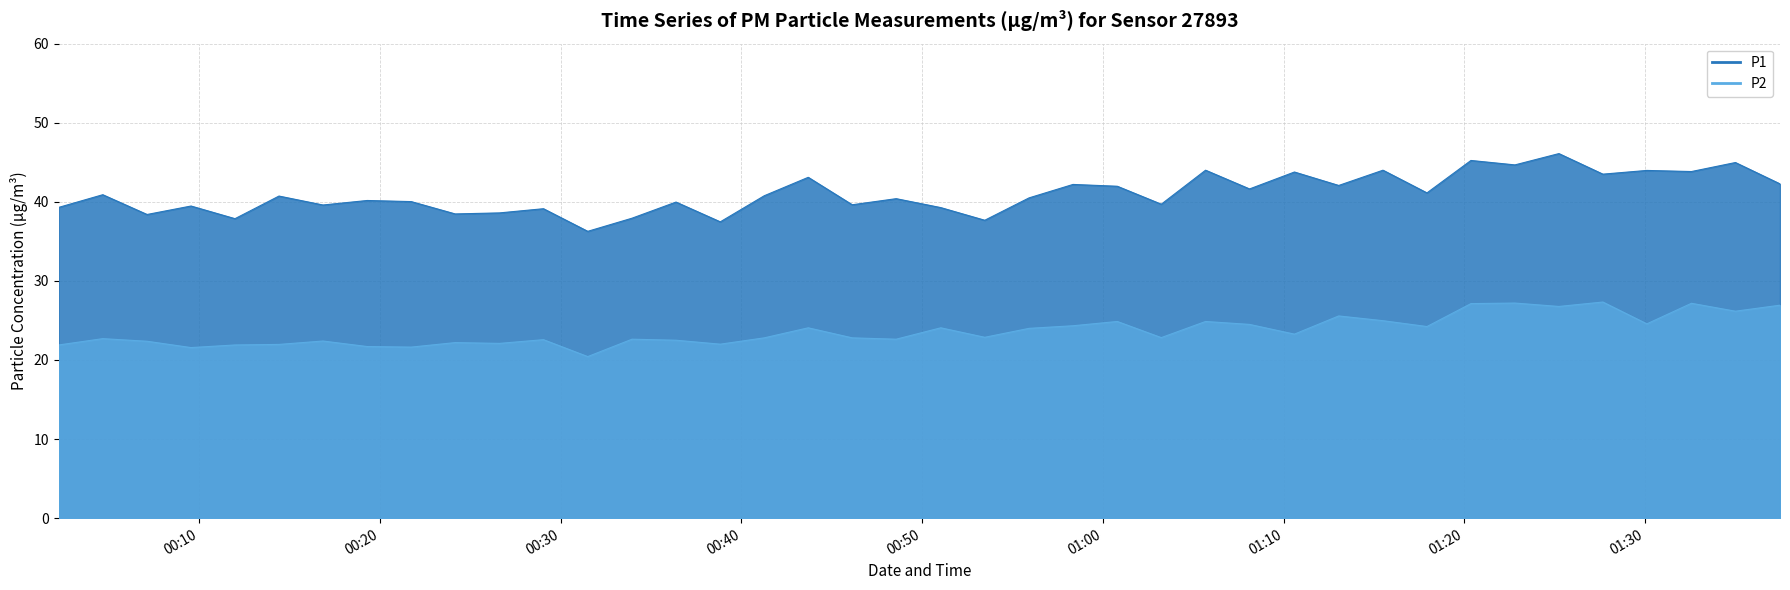

True or false: P1 has more than 1 points higher than both neighbors.

True